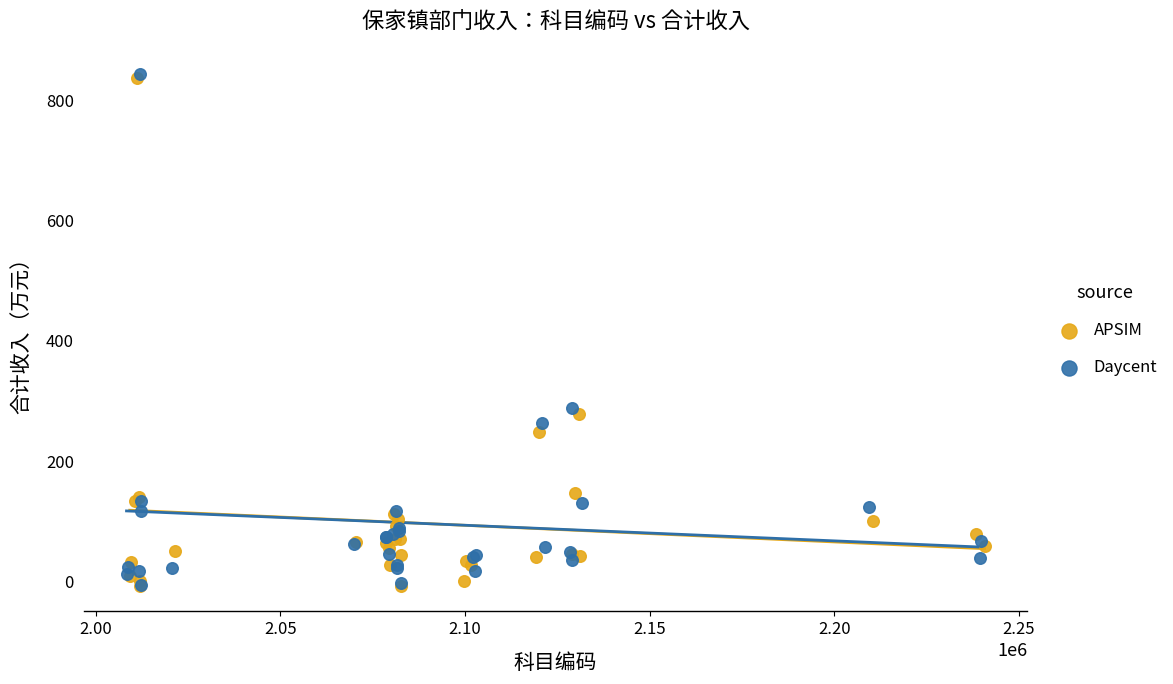

Which series has the largest Y range (max minus min)?

Daycent